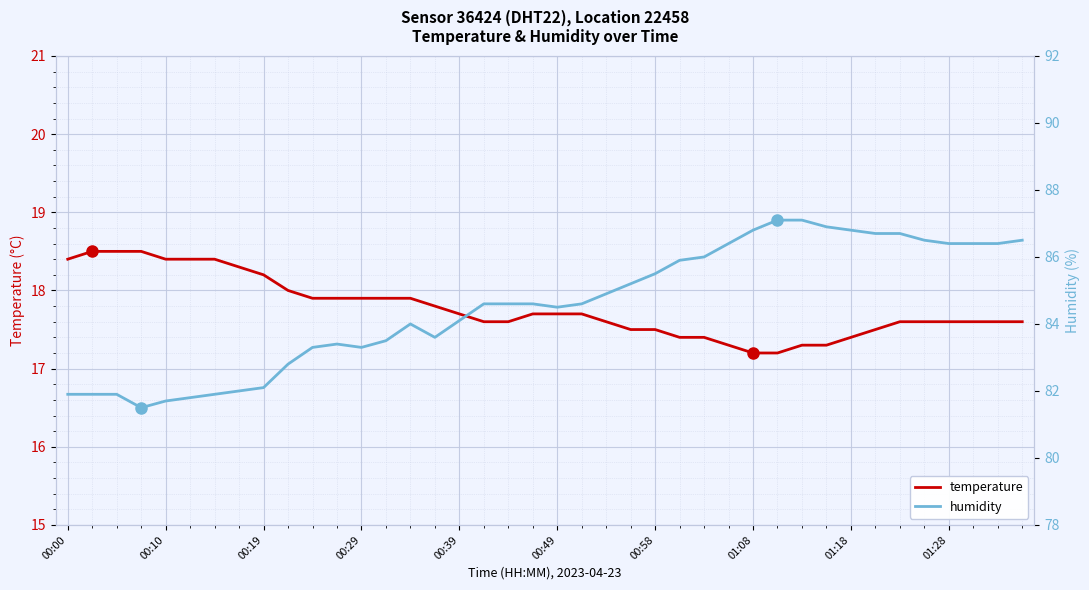

True or false: temperature has a value of 17.9 at 00:29.

True